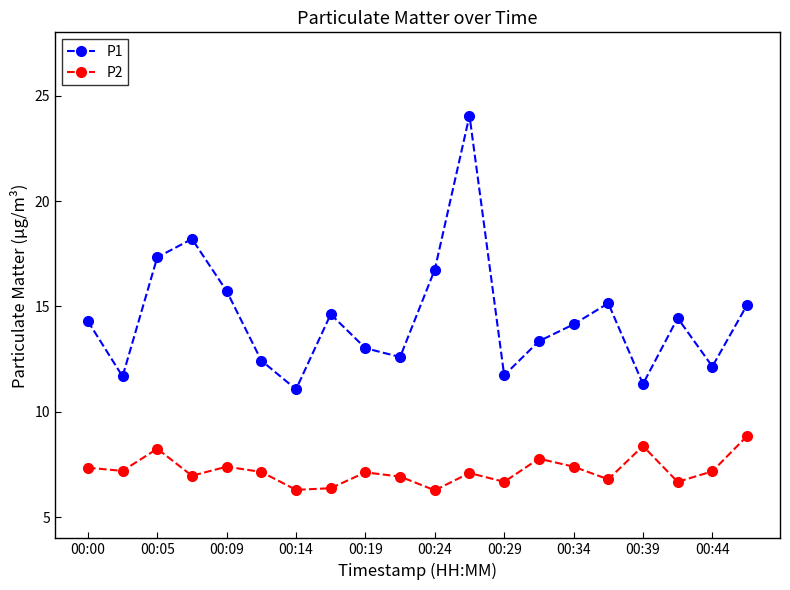

What is the highest value of the P1 series?

24.1